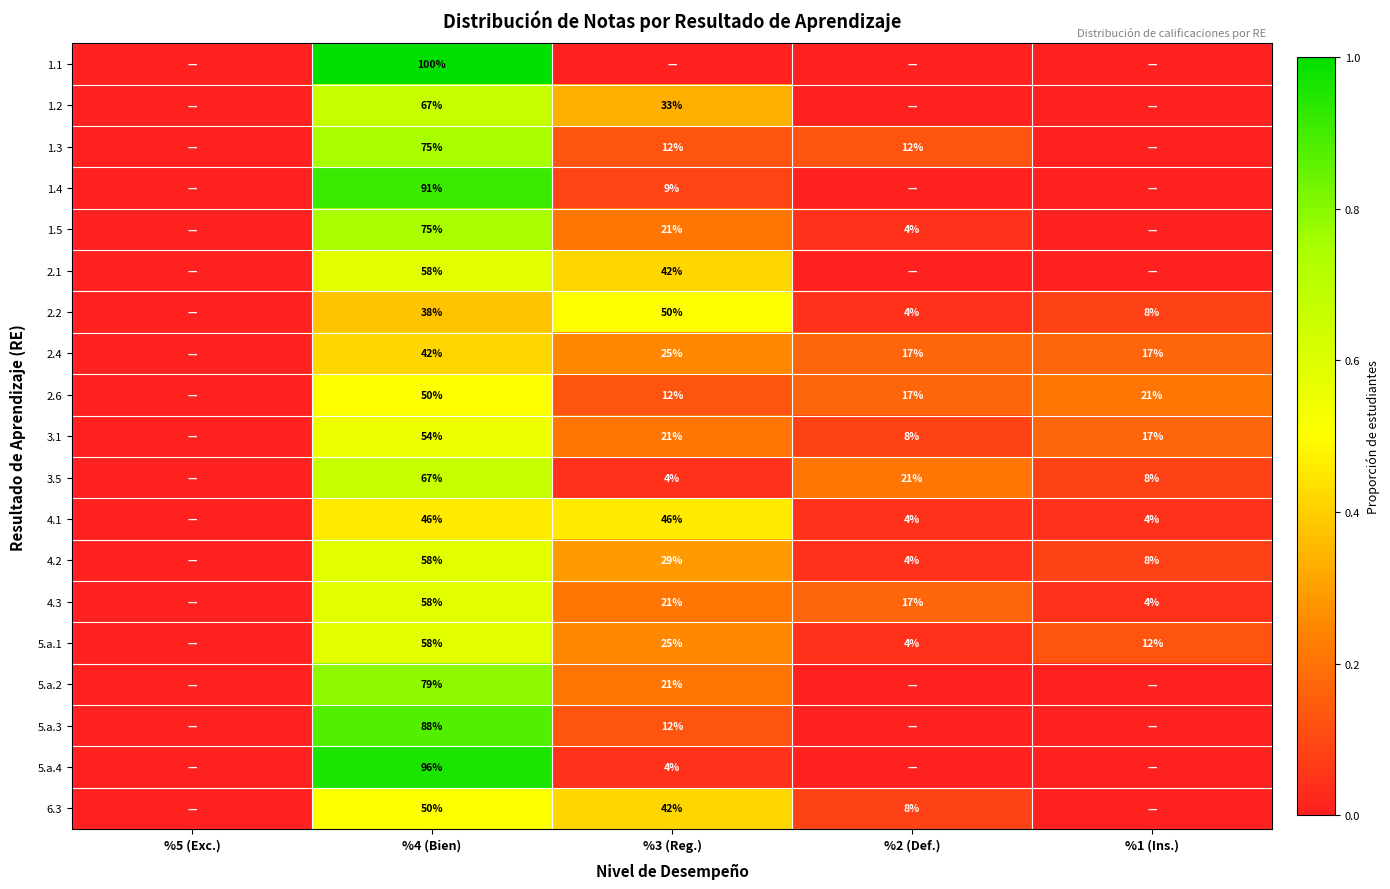

The value of 4.1 at %2 (Def.) is 6. True or false?

False